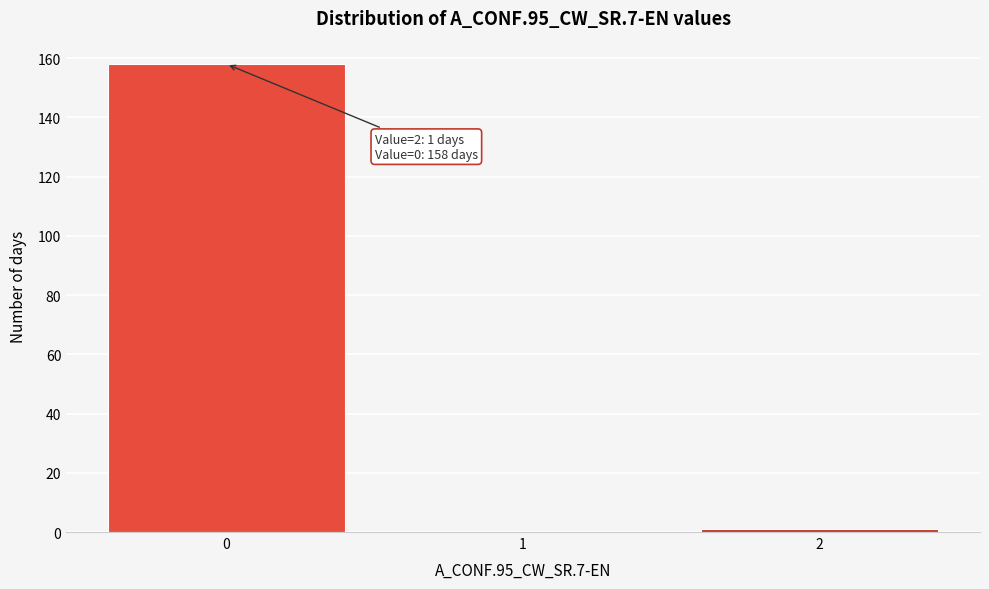

Reading left to right, extract all data points from this chart.

0=158	1=0	2=1